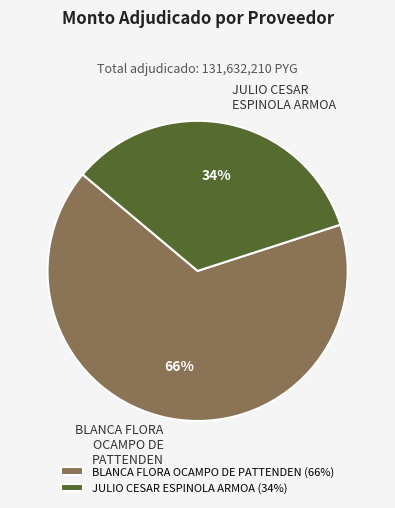

Is the sum of JULIO CESAR ESPINOLA ARMOA and BLANCA FLORA OCAMPO DE PATTENDEN greater than half?

Yes